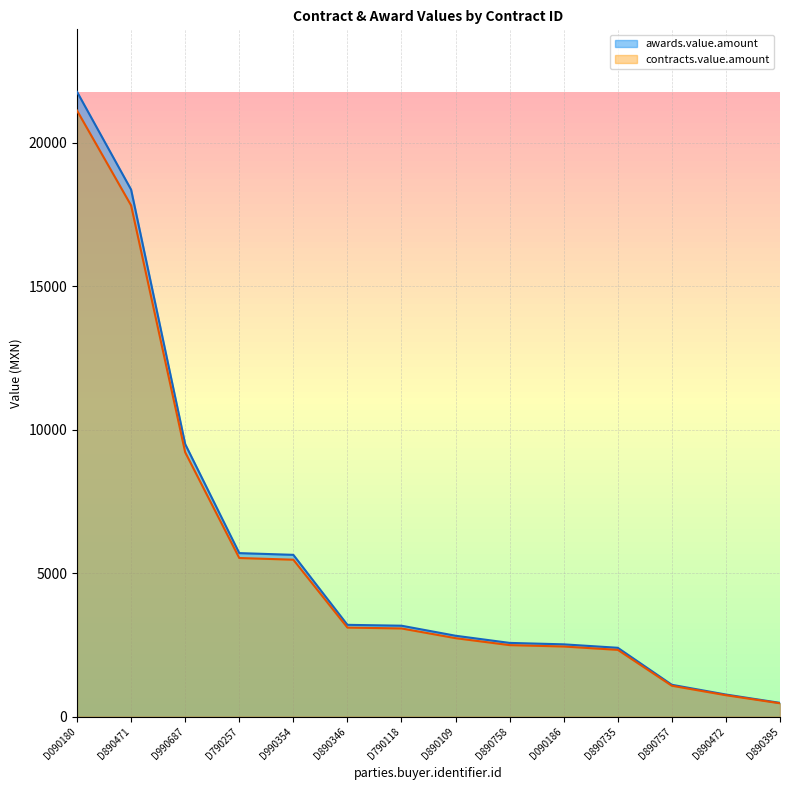

The awards.value.amount series shows 2570.0 at D890758. True or false?

True